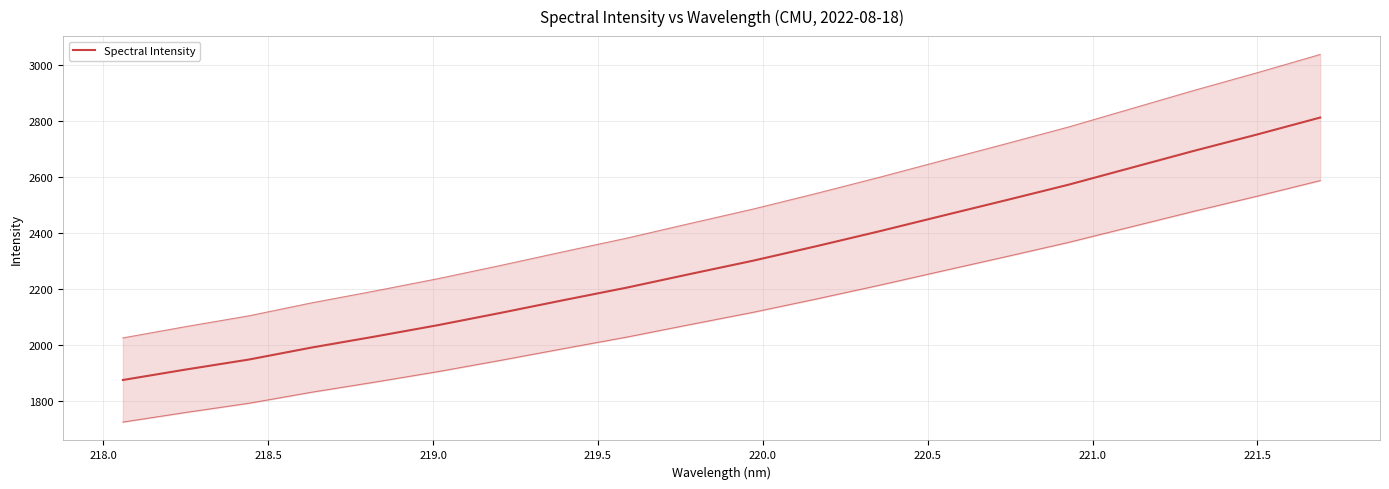

What is the value of the 4th point from the left?

1991.3